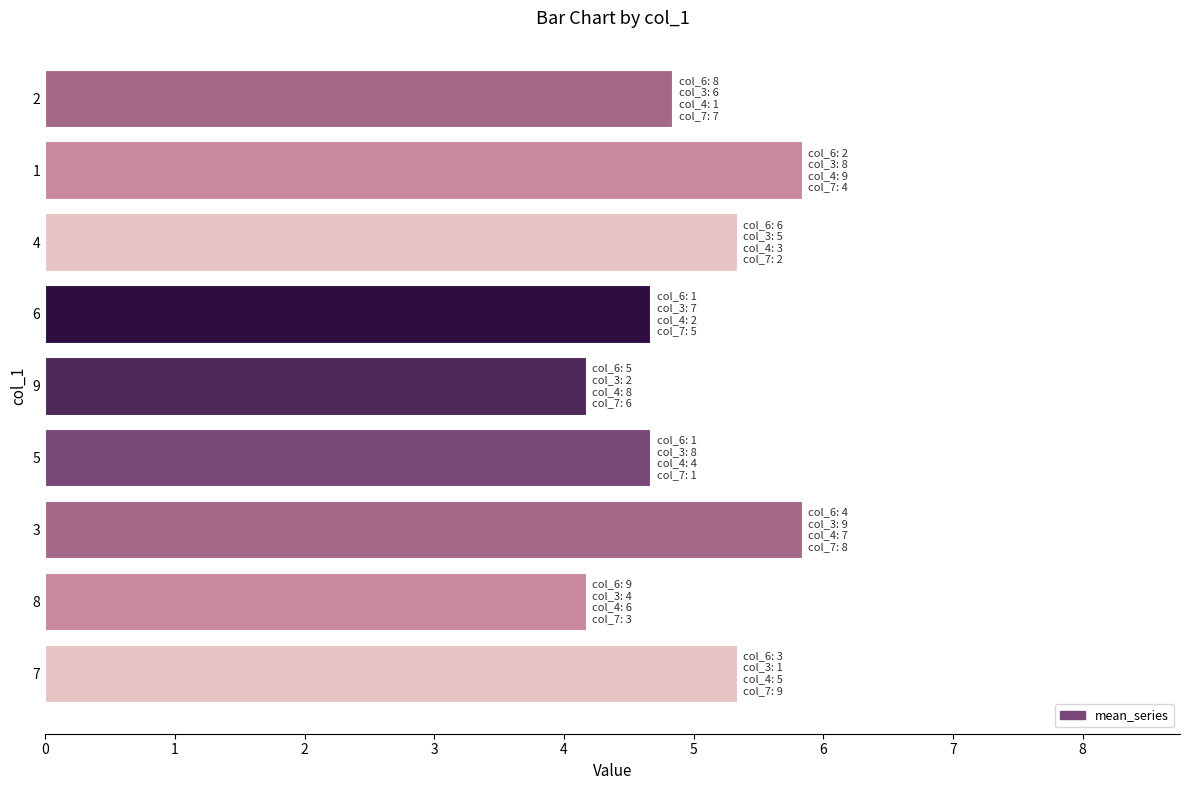

Does the chart contain any negative values?

No